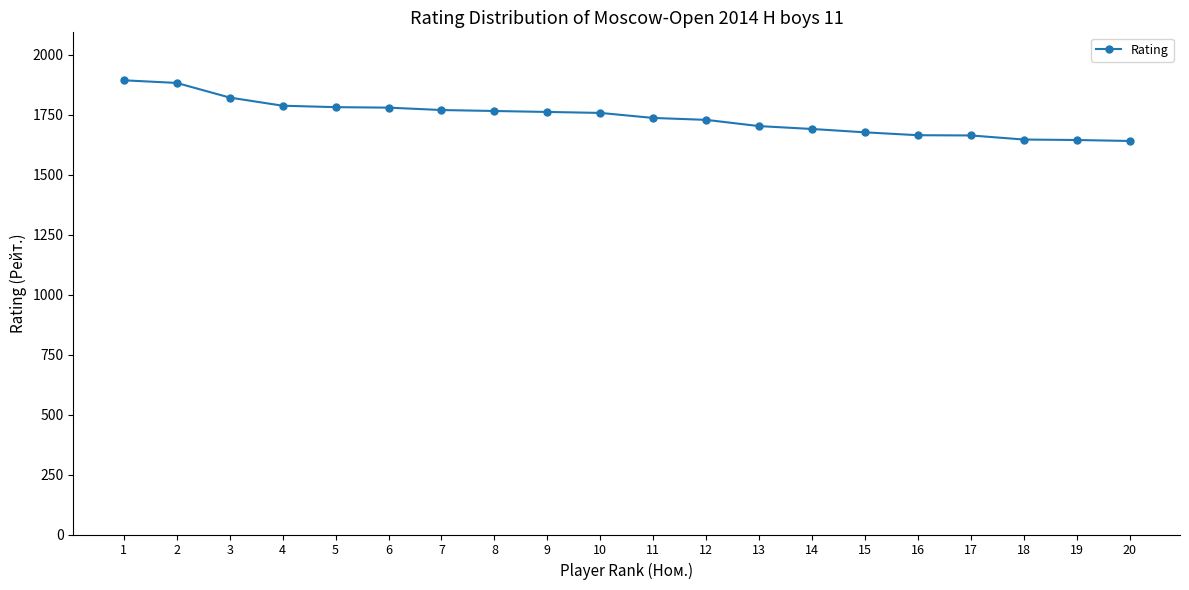

Does the chart have visible grid lines?

No